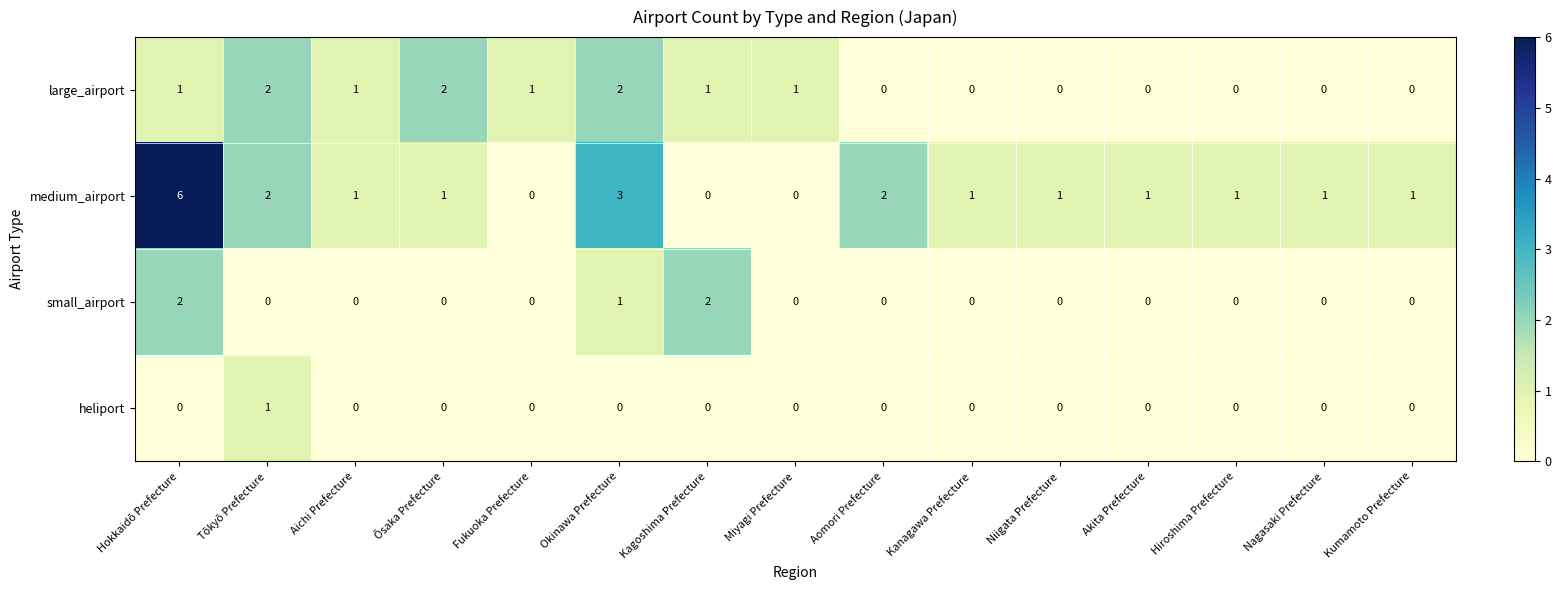

At which category is the sum across all series the highest?

Hokkaidō Prefecture